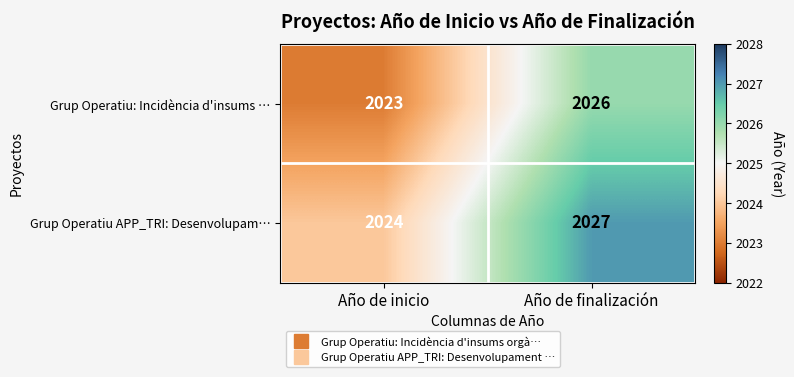

Count the number of categories in the chart.

2